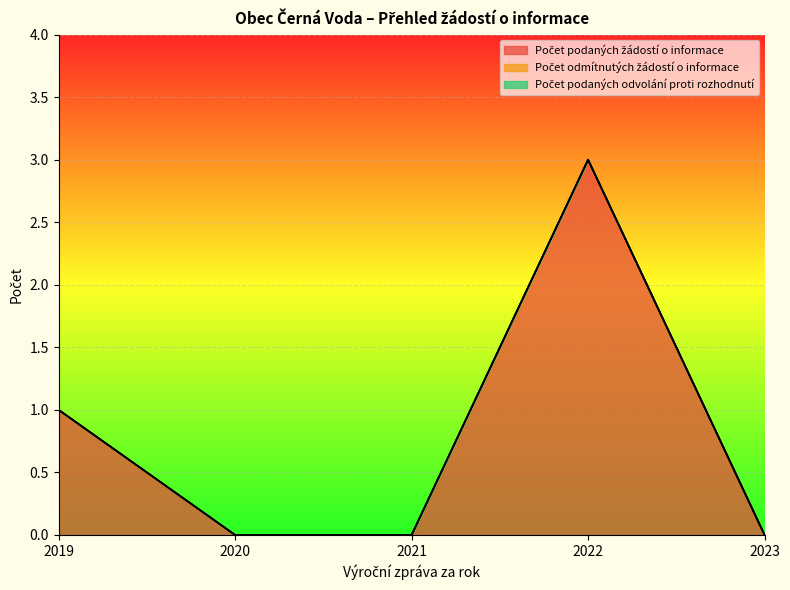

How many data points does each series have?

5